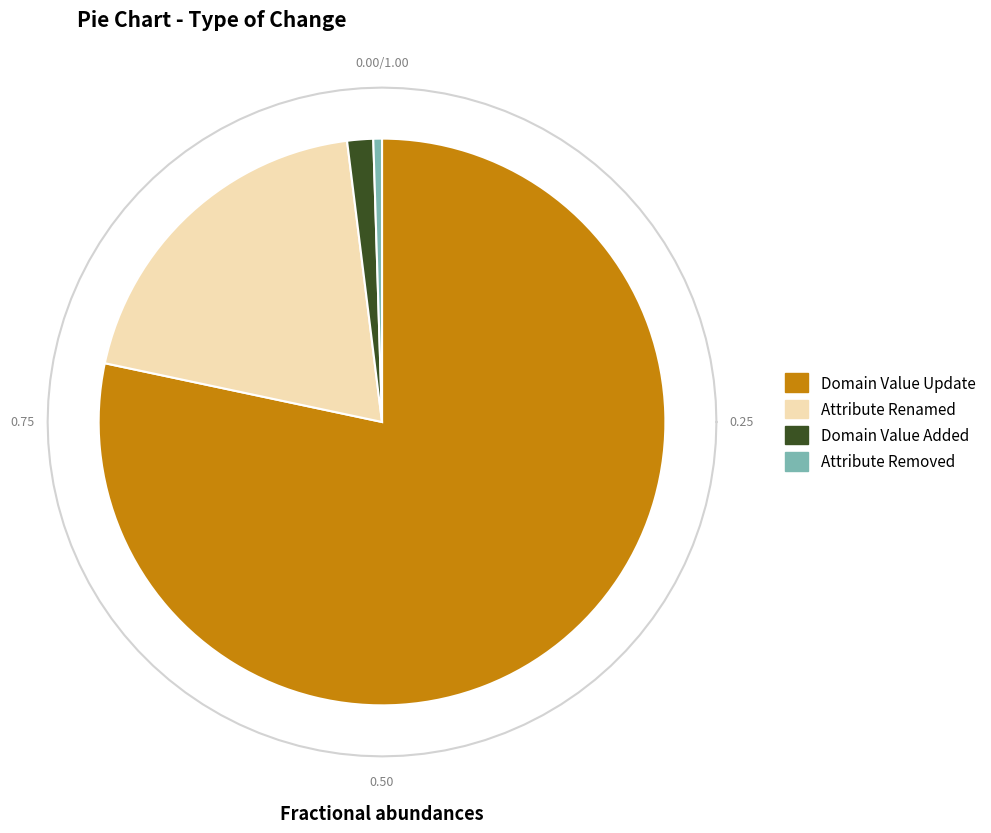

Which has a higher value, Domain Value Added or Domain Value Update?

Domain Value Update